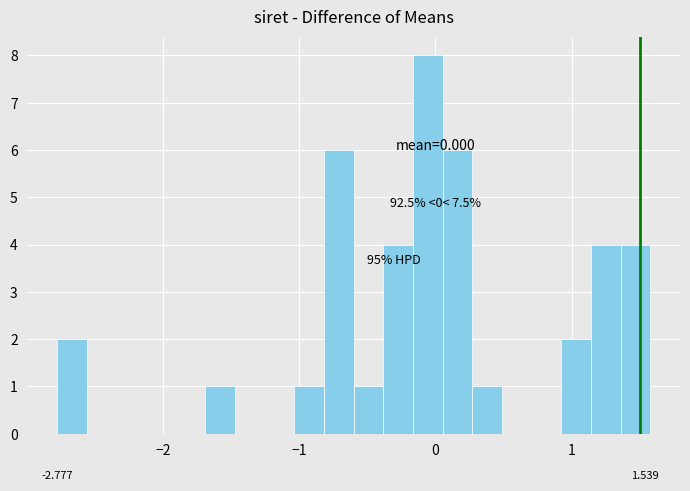

Read against the x-axis, roughly where is the centre of the tallest bar?

-0.1